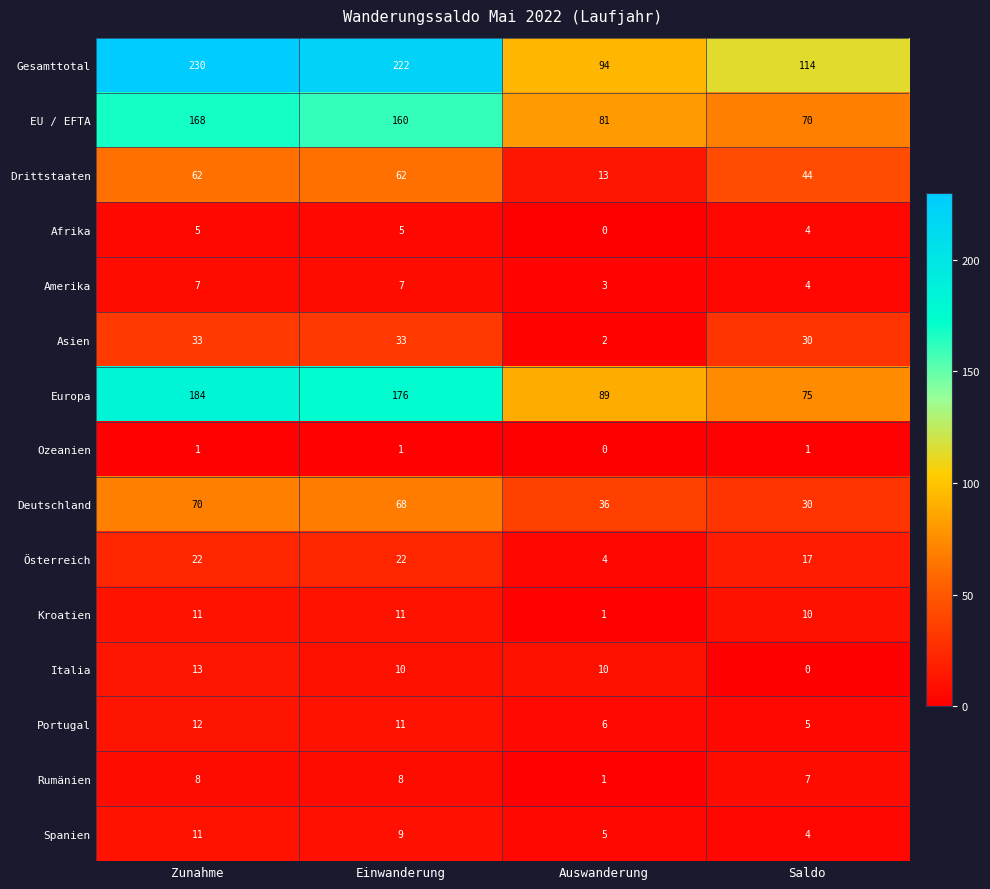

What is the average value of the Spanien series?

7